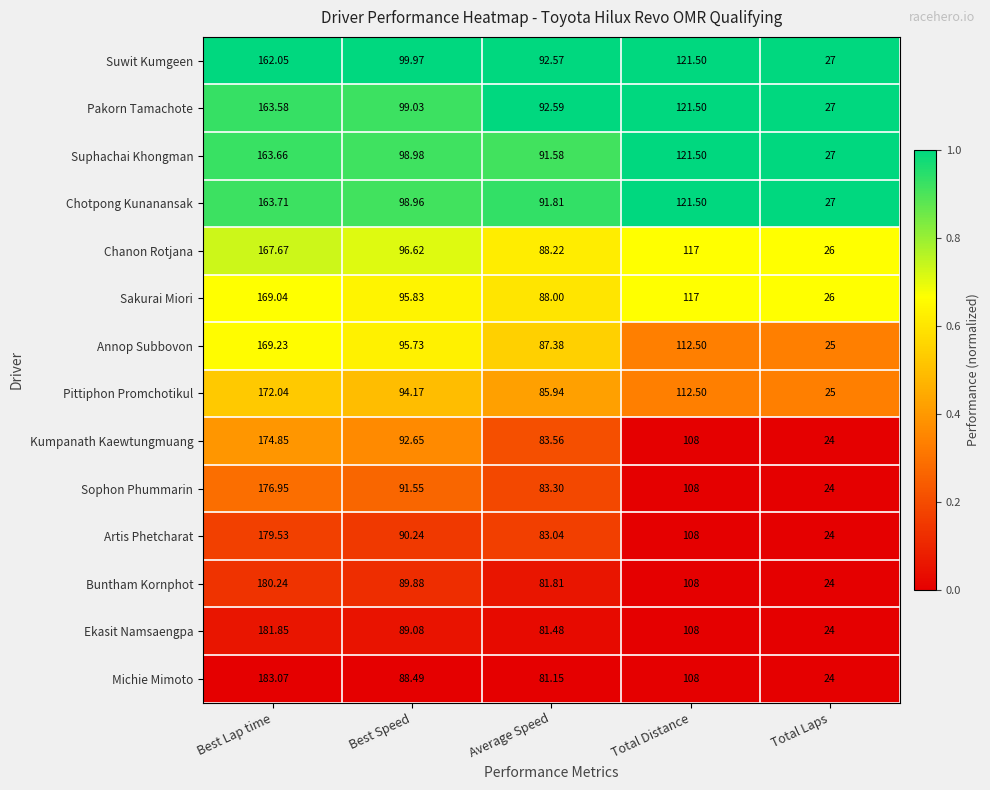

How many categories are shown in the chart?

5